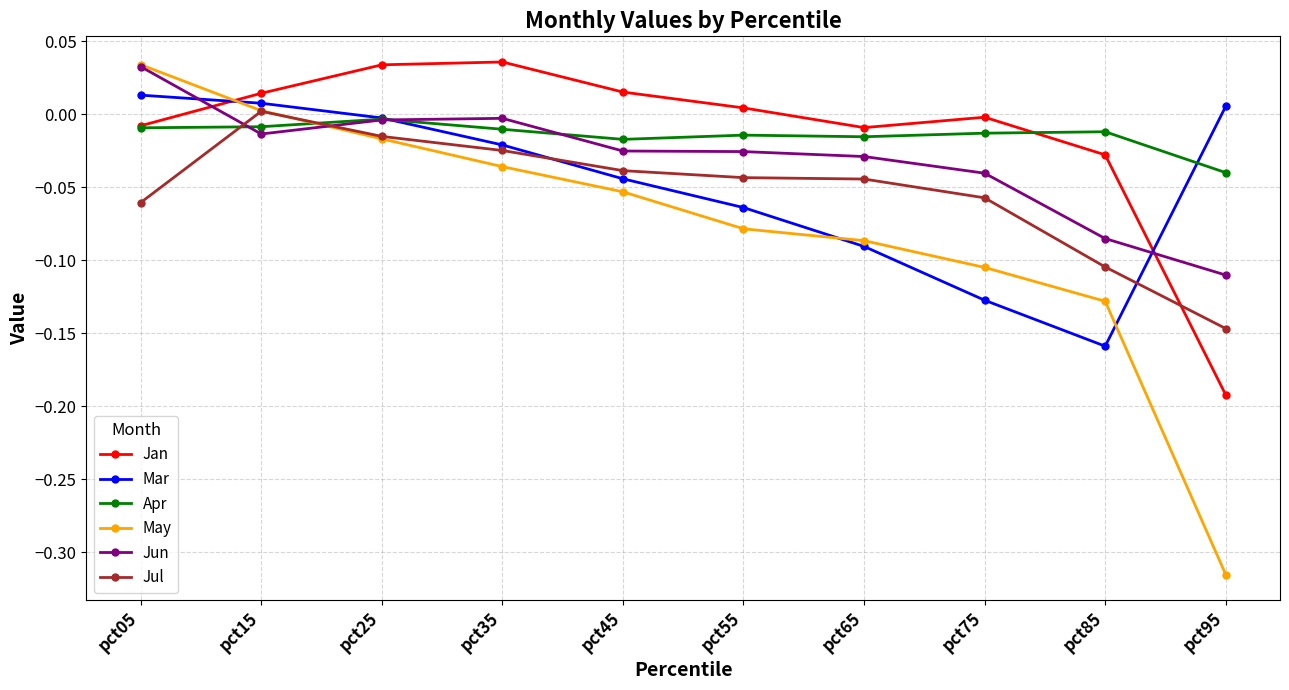

The Jan series shows 0.0 at pct45. True or false?

True